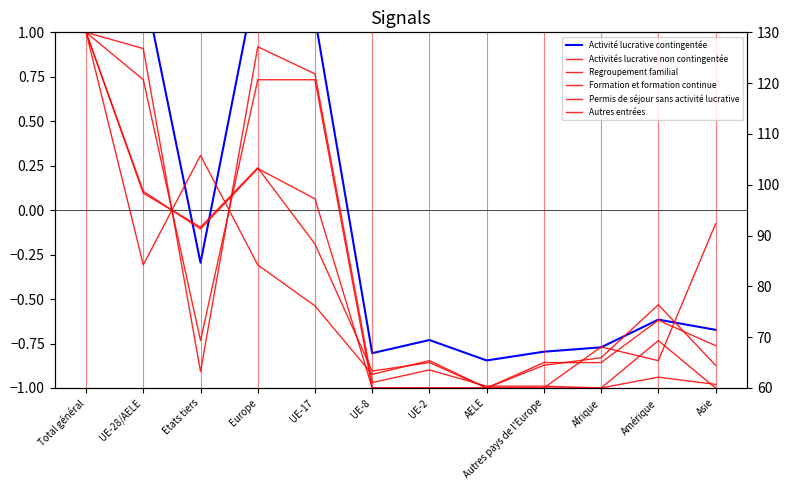

What is the total value across all series at UE-8?

306.3